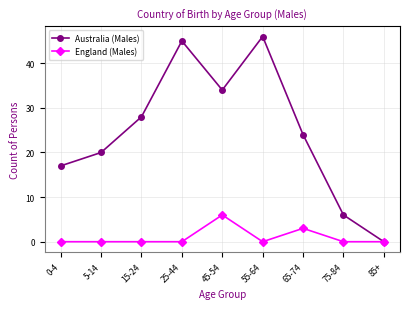

Is this an area chart (filled region under the line)?

No